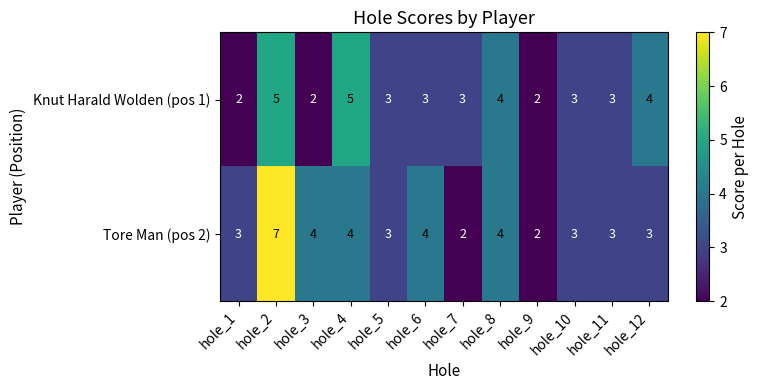

Which category has the highest value across all series?

hole_2